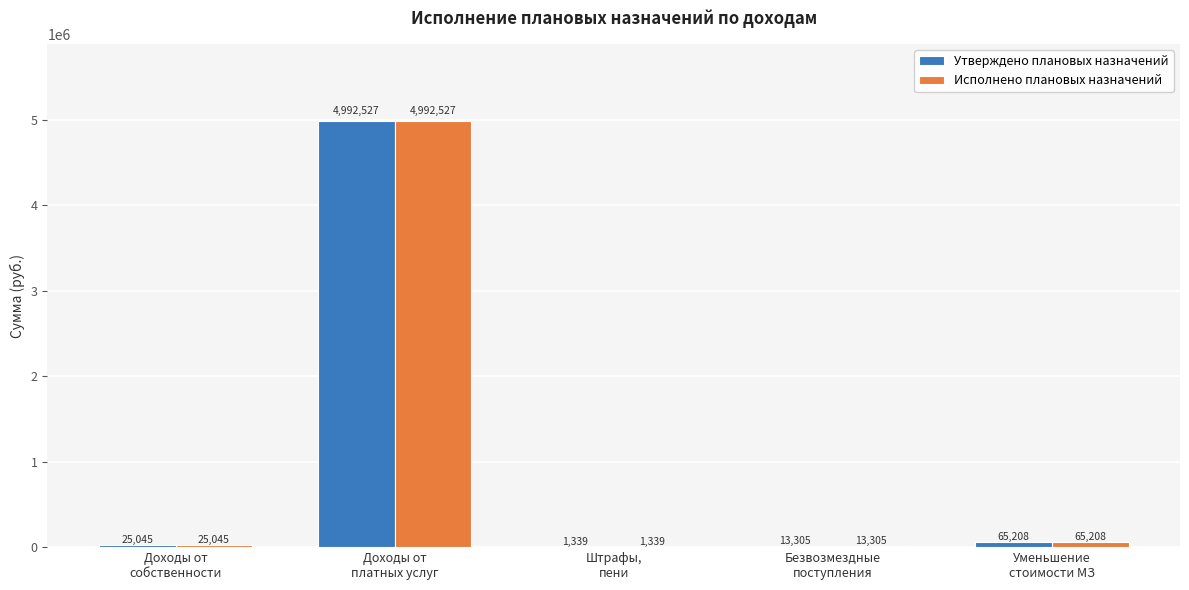

What is the maximum value for Утверждено плановых назначений?

4992527.2